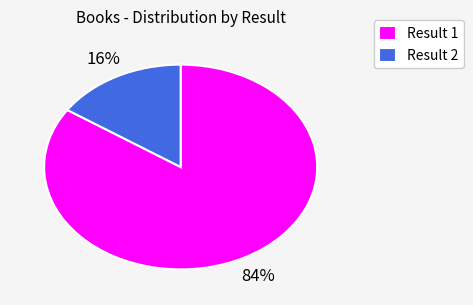

Which category has the smallest portion of the pie?

Result 2